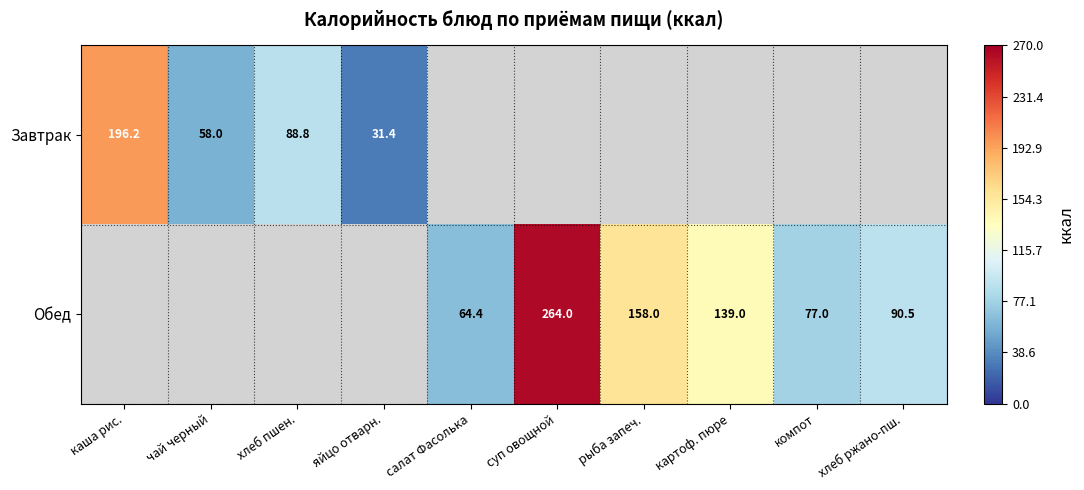

Which label corresponds to the largest value in the chart?

суп овощной